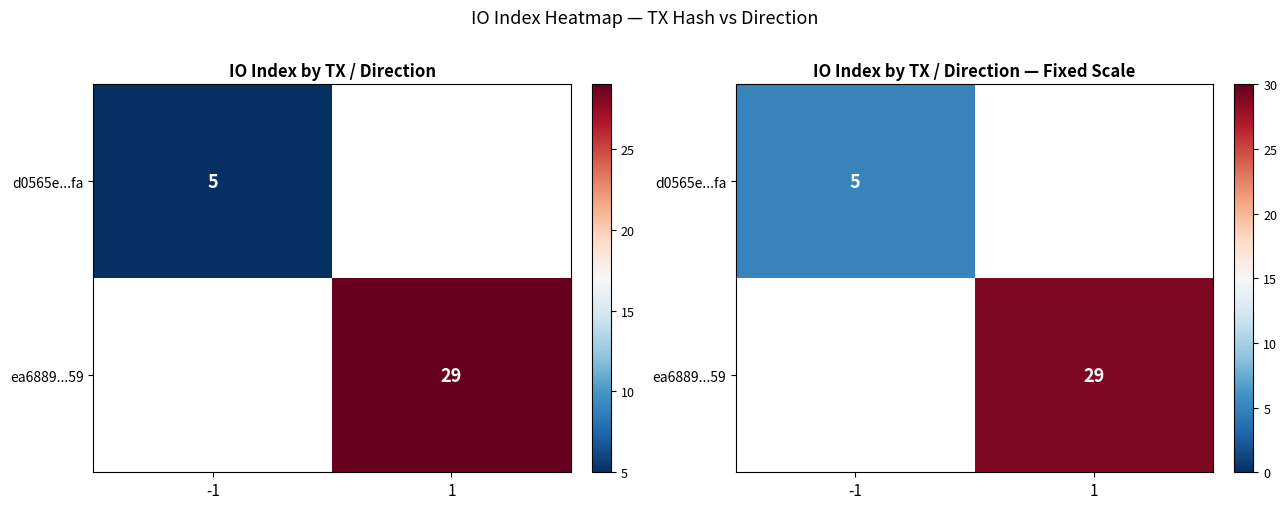

At -1, list the series in order from largest to smallest.

d0565e...fa, ea6889...59